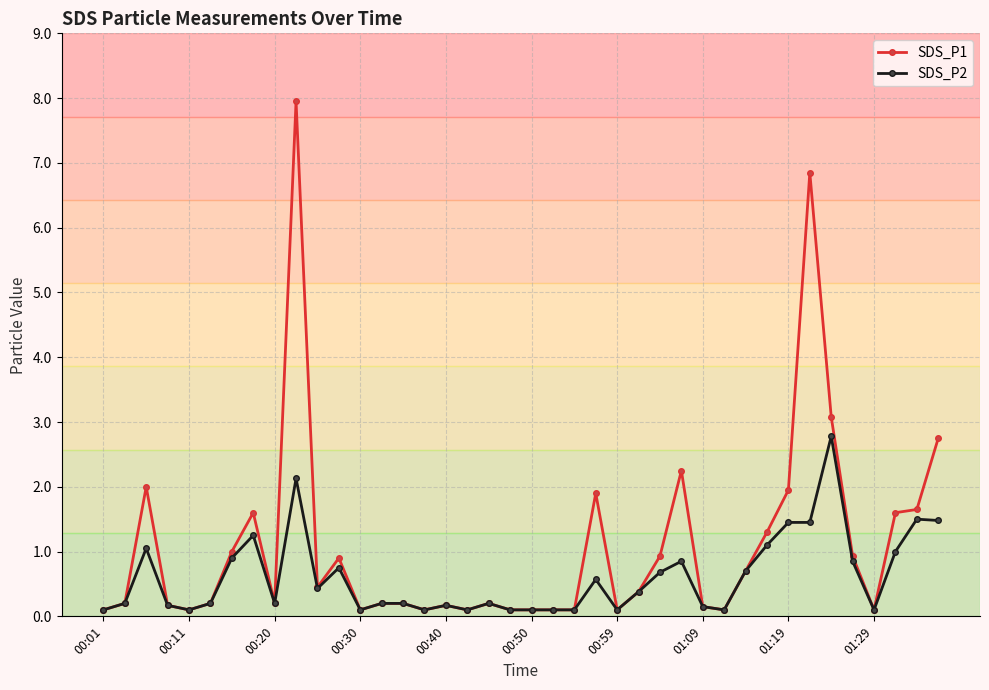

Which series has the largest range (max minus min)?

SDS_P1